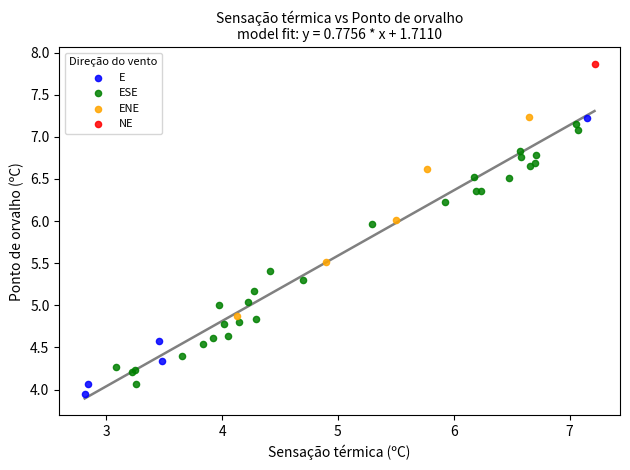

What are all the series names shown in the legend?

E, ESE, ENE, NE